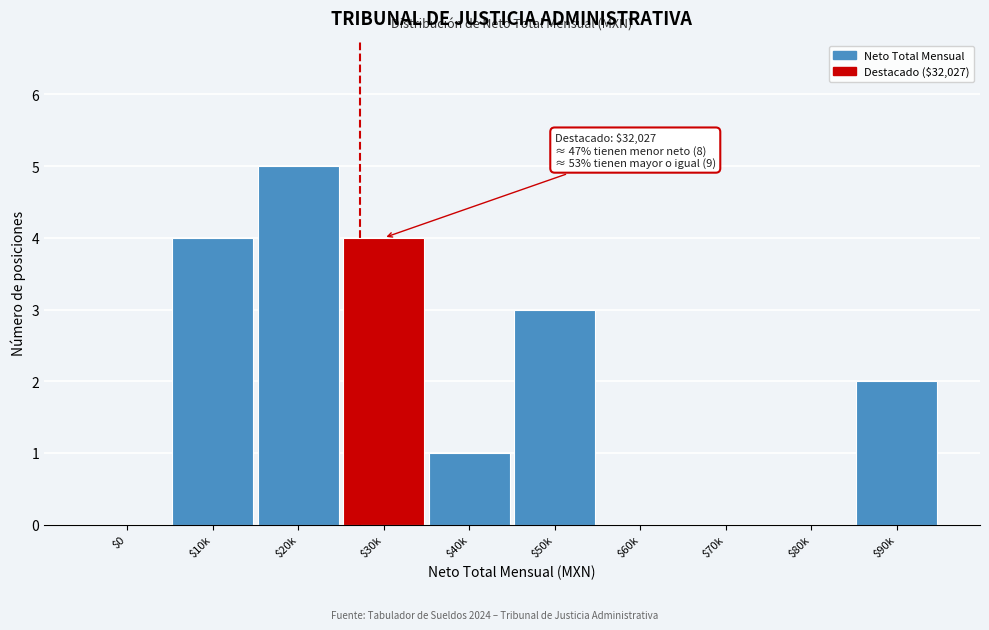

Which category has the highest value across all series?

$20k